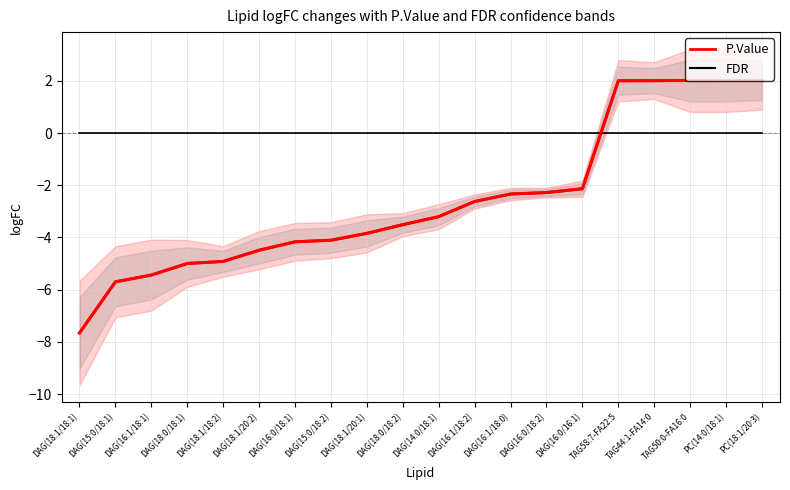

Between which two adjacent categories do logFC (P.Value band) and logFC (FDR band) first intersect?

DAG(16:0/16:1) and TAG58:7-FA22:5